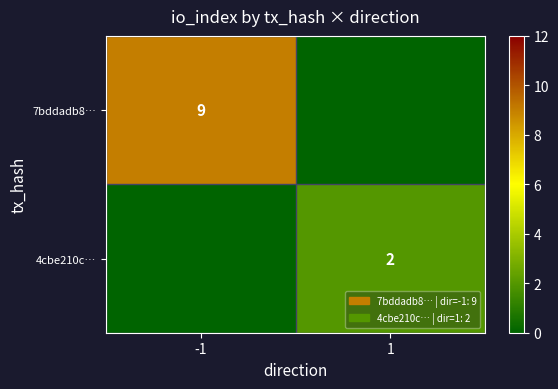

What is the spread (max minus min) of values at -1?

9